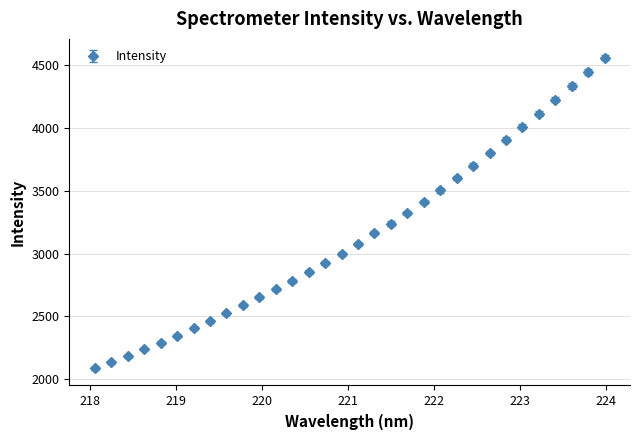

What is the average value?

3143.9